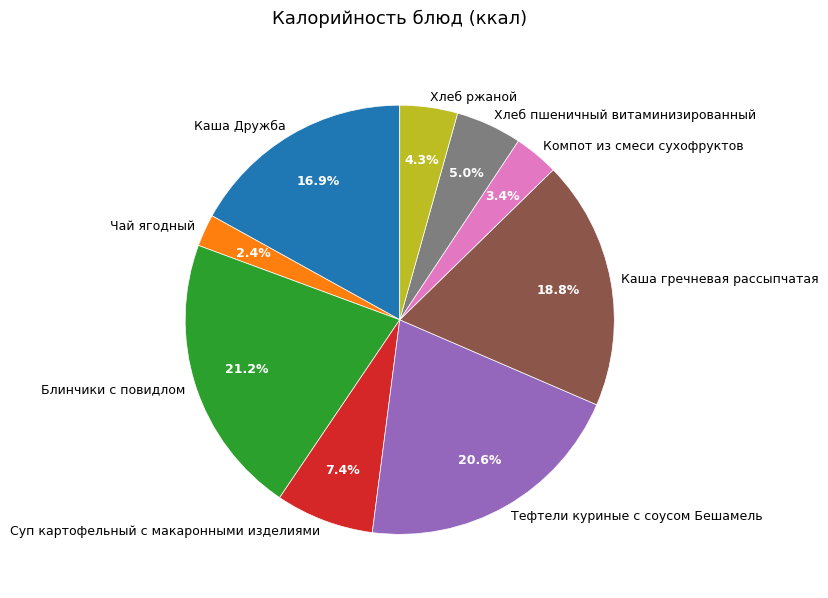

How many slices are in this pie chart?

9